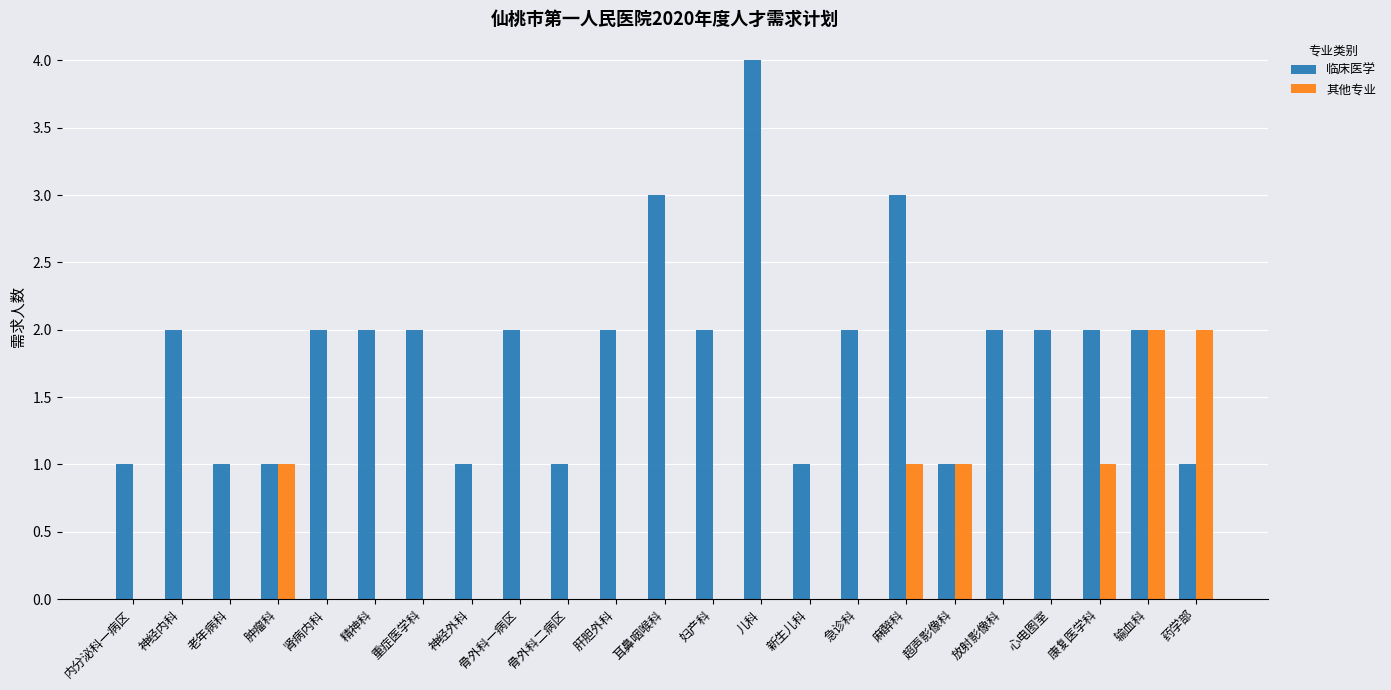

What is the highest value of the 临床医学 series?

4